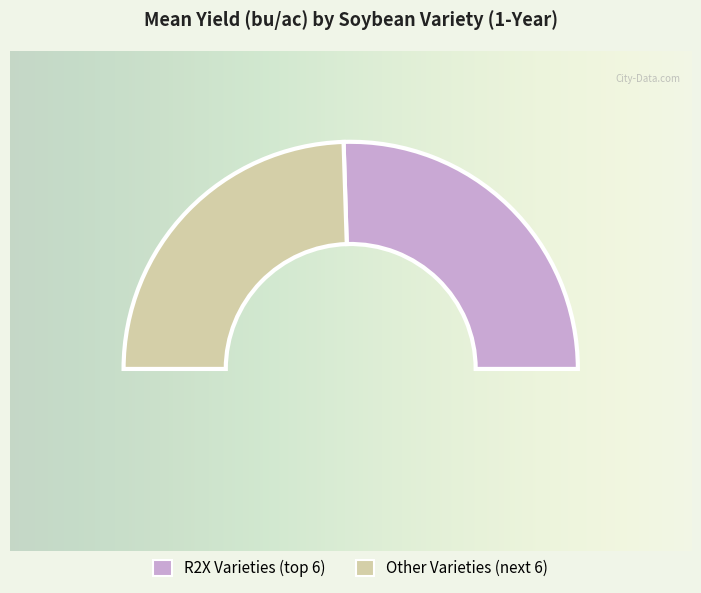

Is there any slice that represents more than half of the pie?

No